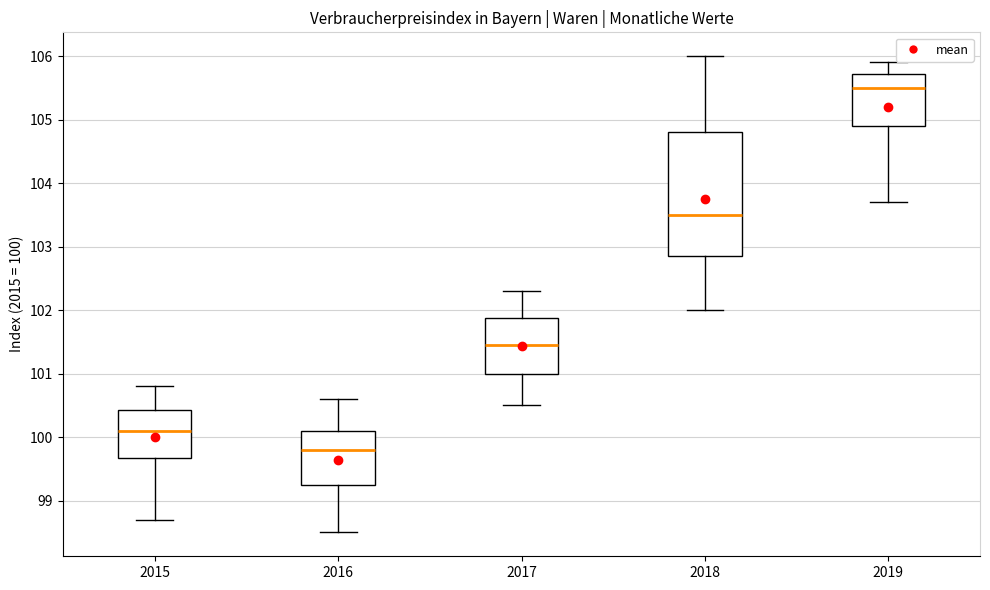

Which box is the tallest, from its lower edge to its upper edge?

2018